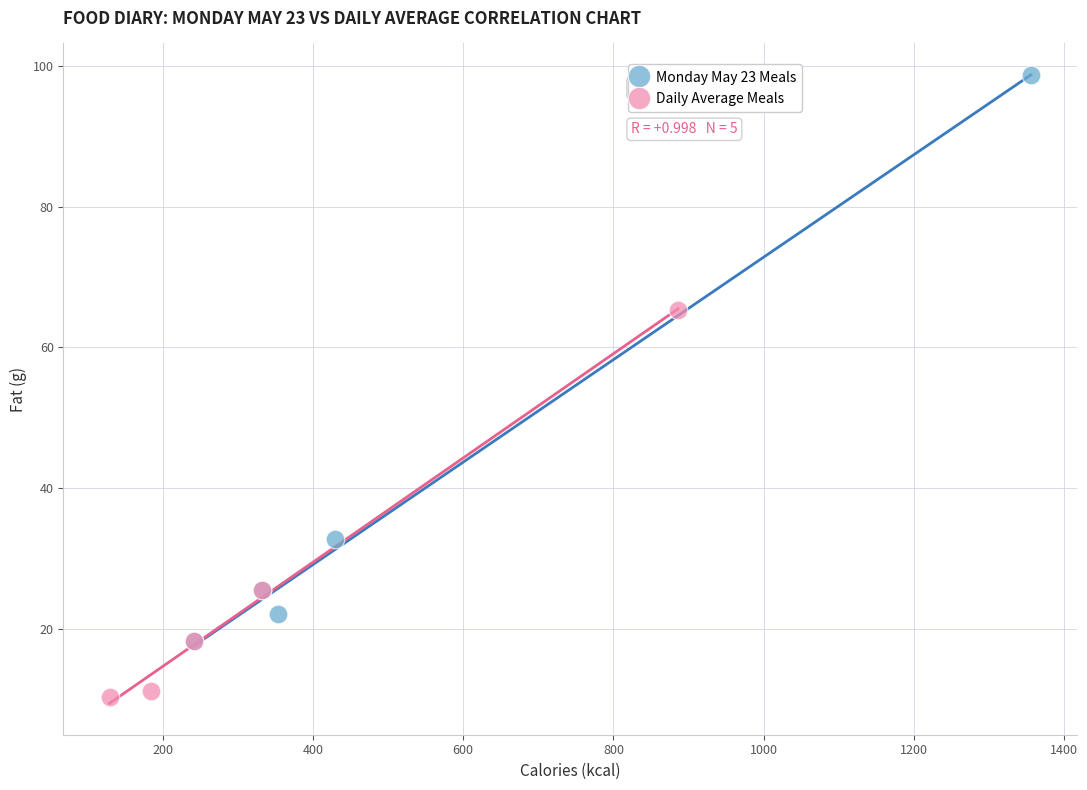

Which series contains the highest Y value?

Monday May 23 Meals